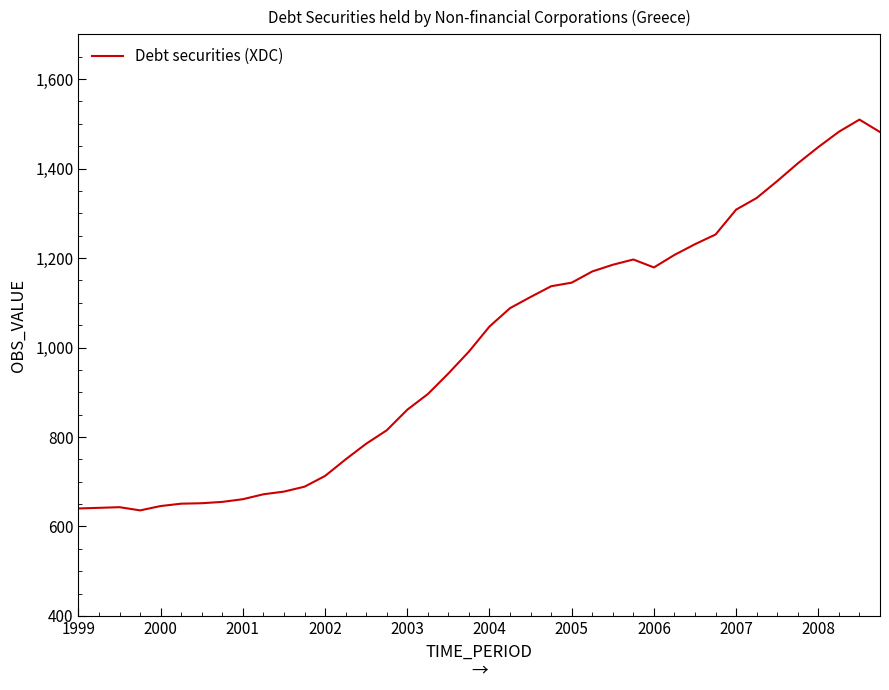

What is the smallest value displayed?

636.0